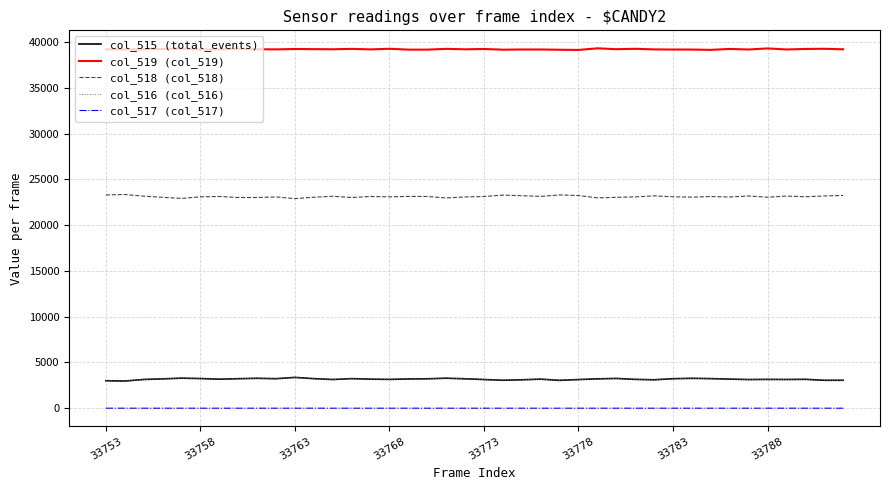

Is this an area chart (filled region under the line)?

No